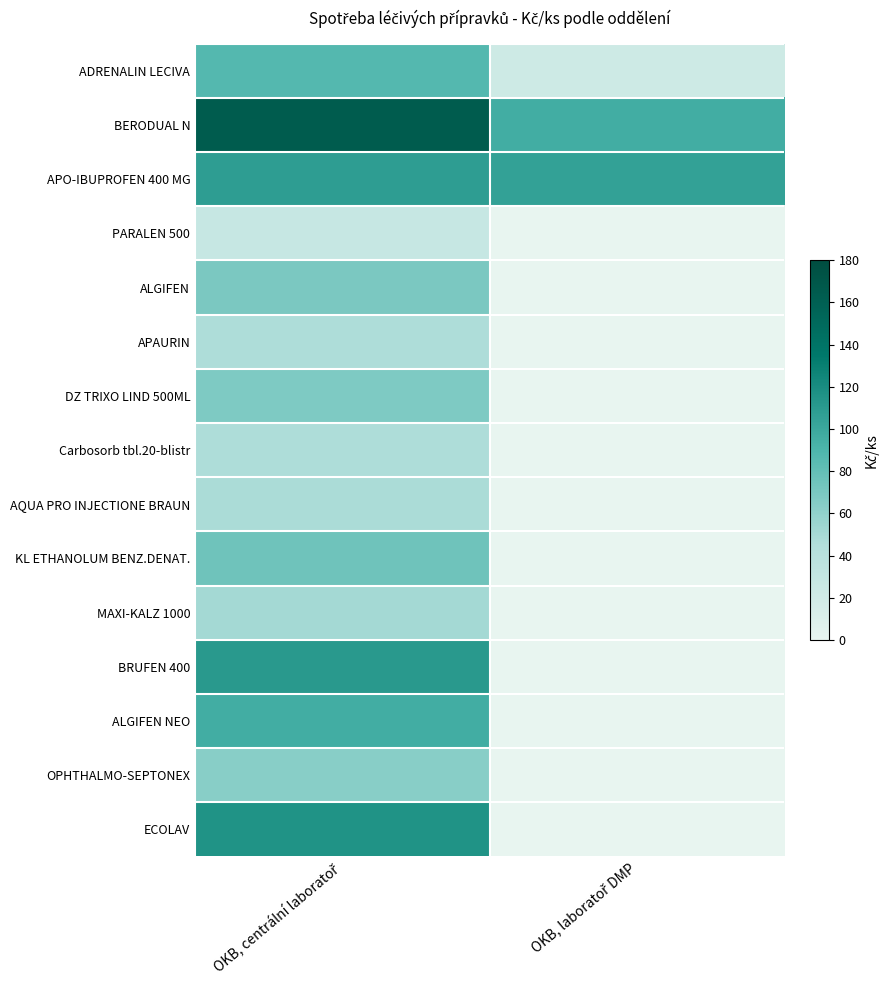

Rank the series by their maximum value, from lowest to highest.

PARALEN 500, Carbosorb tbl.20-blistr, APAURIN, AQUA PRO INJECTIONE BRAUN, MAXI-KALZ 1000, OPHTHALMO-SEPTONEX, DZ TRIXO LIND 500ML, ALGIFEN, KL ETHANOLUM BENZ.DENAT., ADRENALIN LECIVA, ALGIFEN NEO, APO-IBUPROFEN 400 MG, BRUFEN 400, ECOLAV, BERODUAL N